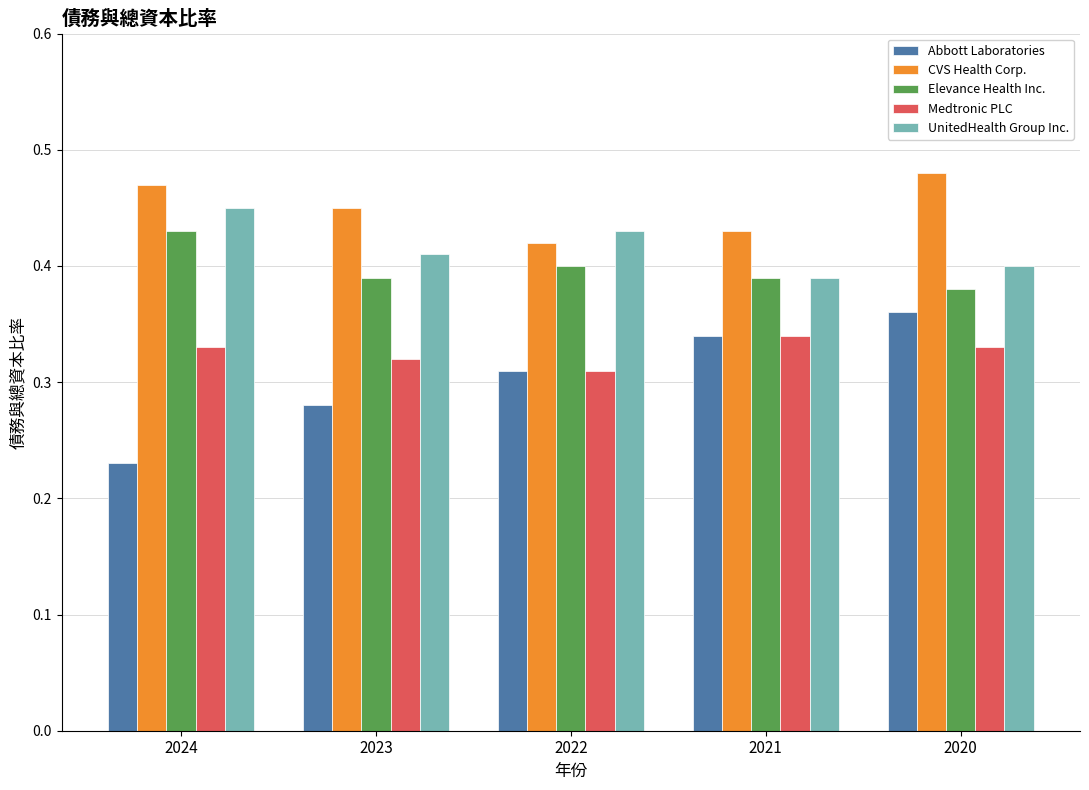

How many bars are there in total?

25